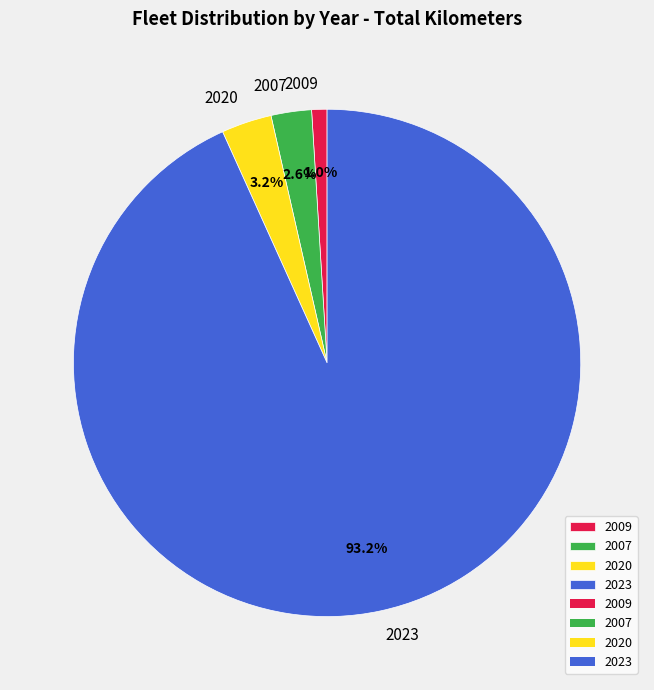

How much of the chart is everything except 2009?

99.0%